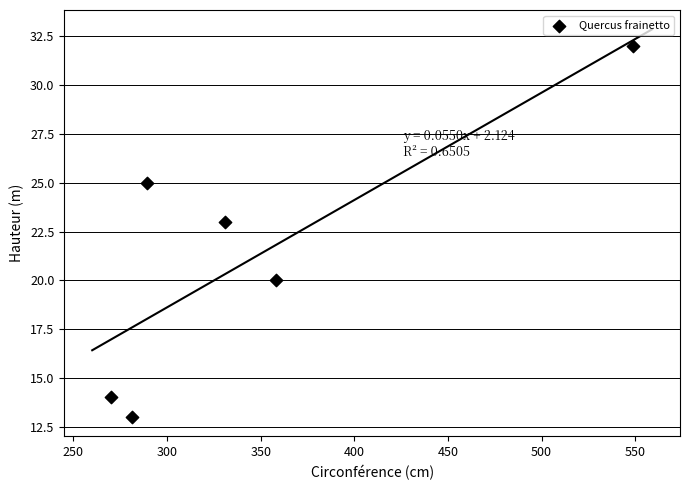

What Y value in the scatter plot is closest to 22?

23